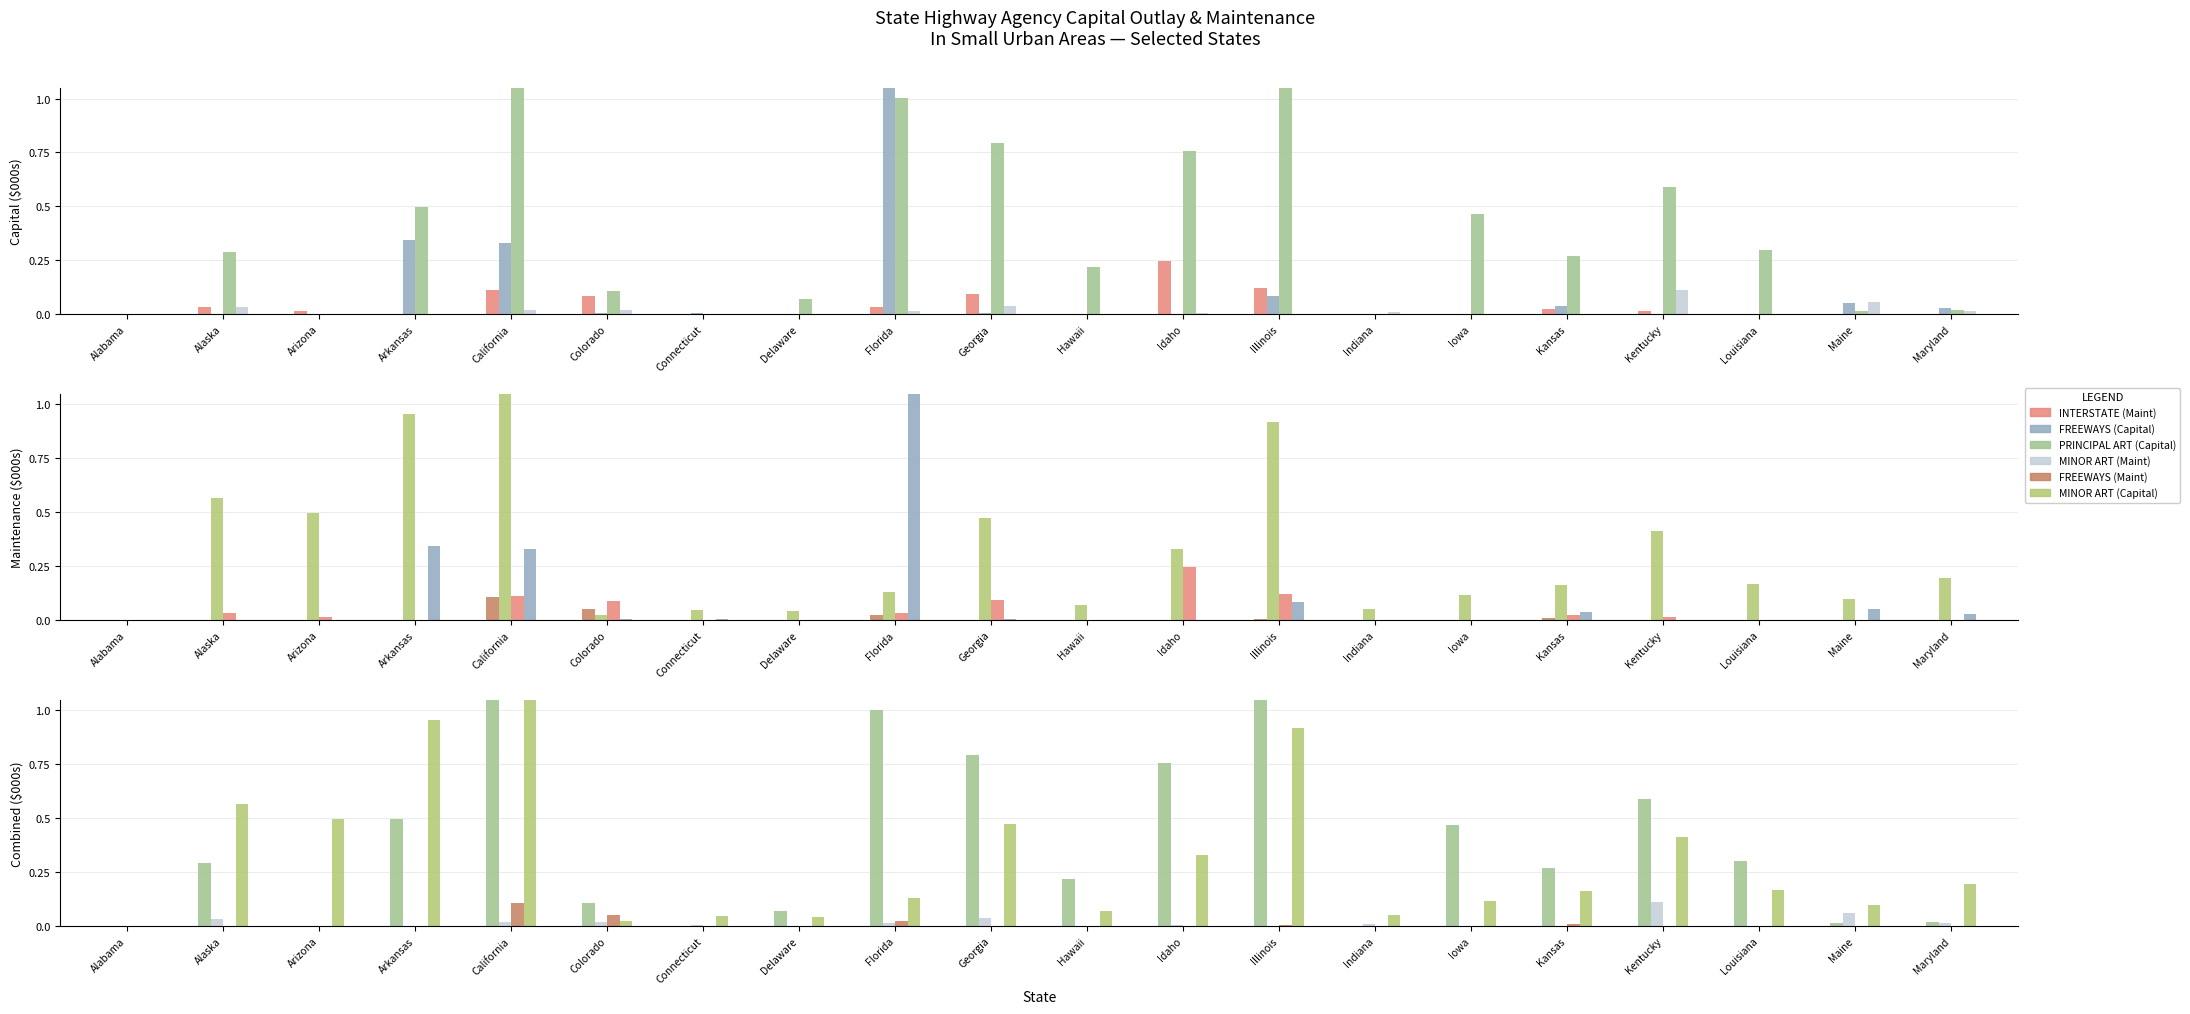

List the series in order of their peak value, lowest first.

FREEWAYS (Maint), MINOR ART (Maint), INTERSTATE (Maint), MINOR ART (Capital), PRINCIPAL ART (Capital), FREEWAYS (Capital)